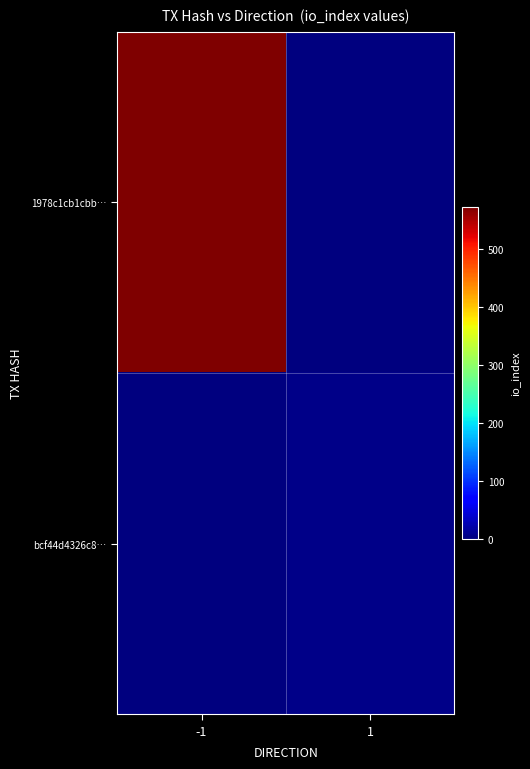

Count the number of categories in the chart.

2